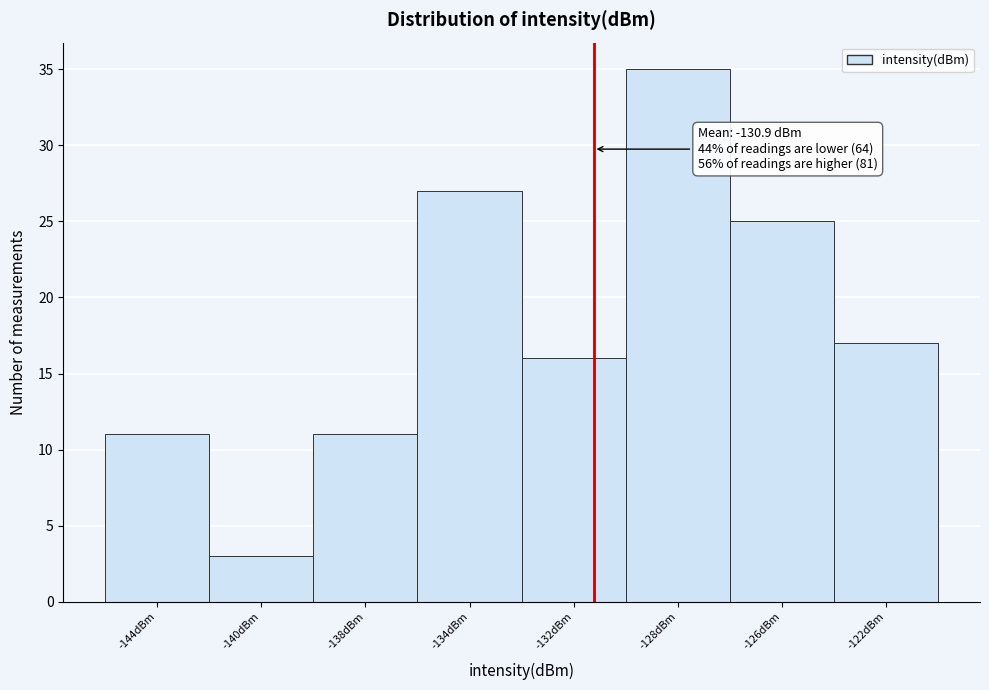

Reading left to right, what are all the values shown in this chart?

-144dBm=11	-140dBm=3	-138dBm=11	-134dBm=27	-132dBm=16	-128dBm=35	-126dBm=25	-122dBm=17